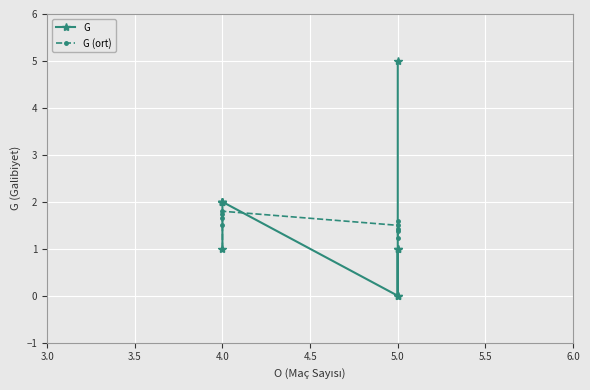

How many distinct data groups are displayed?

2